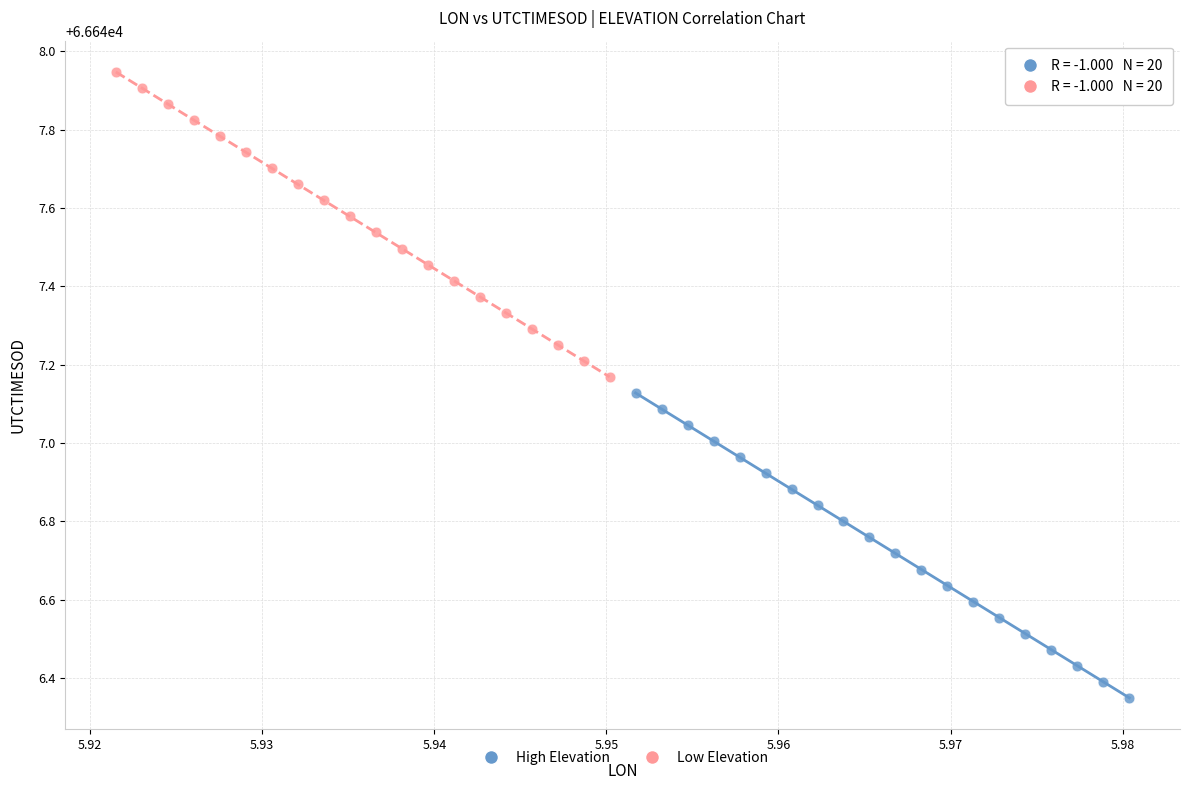

Which series contains the lowest Y value?

High Elevation